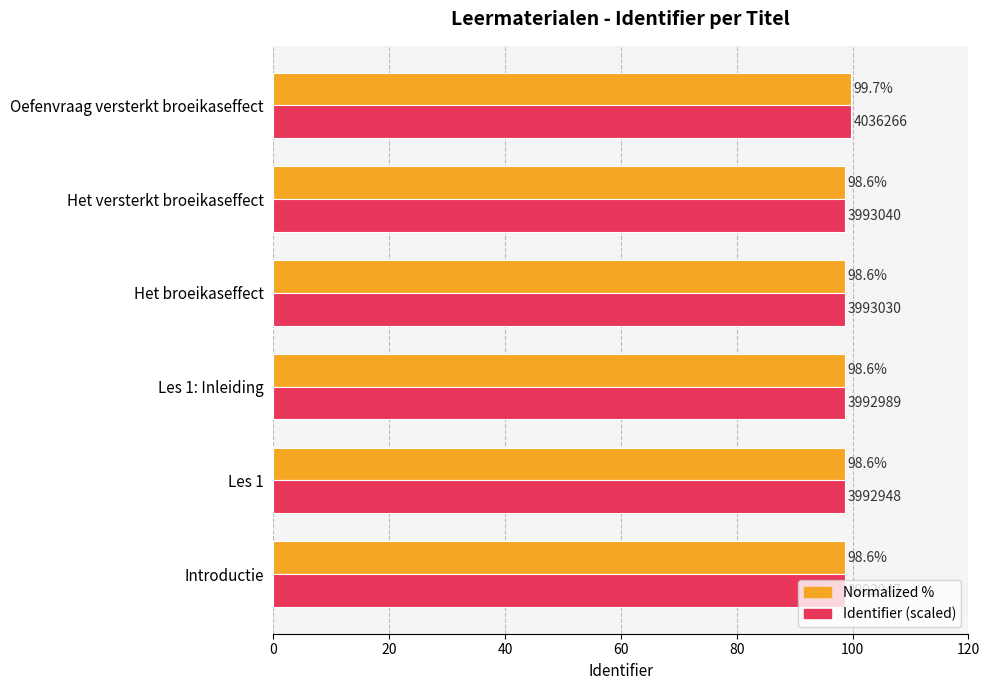

Is the value of Normalized % at Oefenvraag versterkt broeikaseffect greater than the value of Identifier (scaled) at Les 1?

Yes